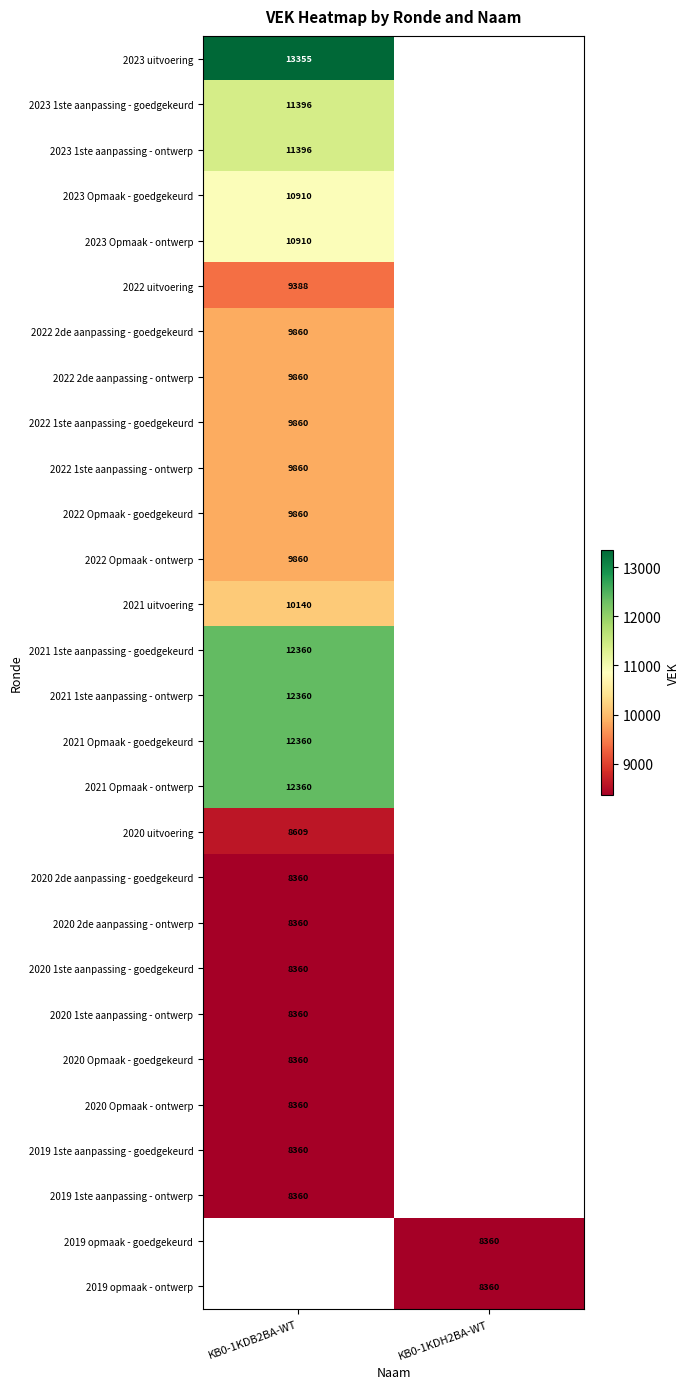

The value of 2021 1ste aanpassing - goedgekeurd at KB0-1KDB2BA-WT is 12360. True or false?

True